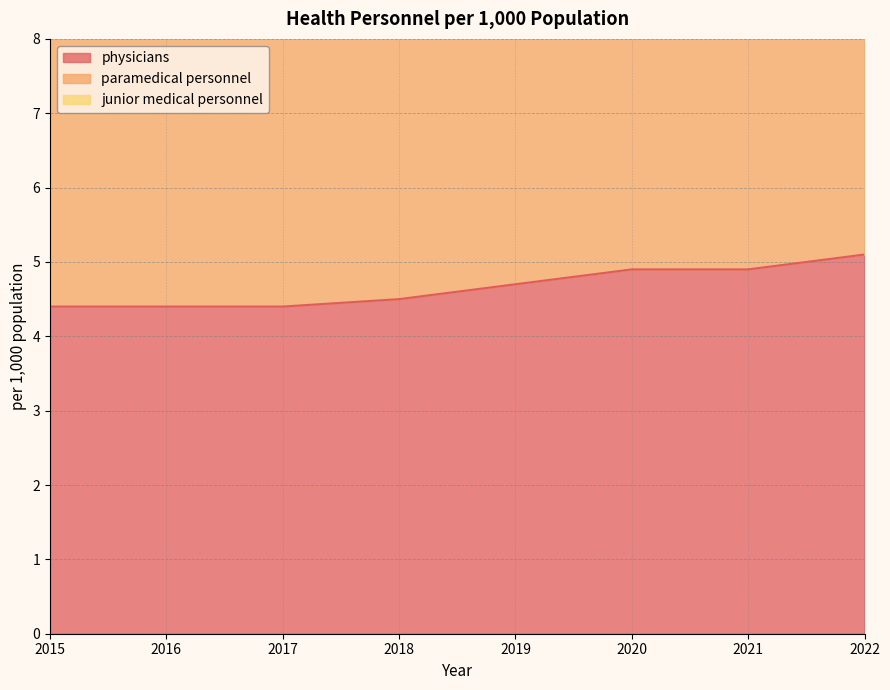

True or false: physicians and junior medical personnel cross at least once.

False